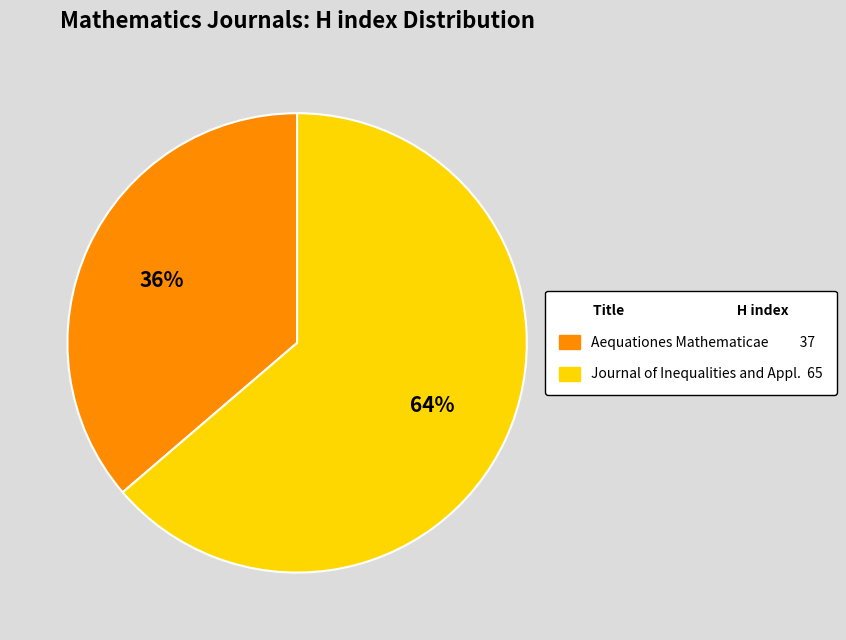

To the nearest percent, what is the average slice percentage?

50%